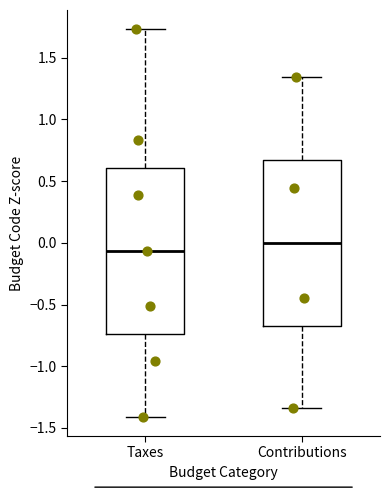

Reading left to right, transcribe this box plot: for each box, give where its median line is, the range the box spans, and where its two whiskers end, as read against the y-axis. The values are not printed on the chart, so give them approximately, as read against the axis.

Taxes: median -0.05, box -0.75 to 0.60, whiskers -1.40 to 1.75
Contributions: median 0.00, box -0.65 to 0.65, whiskers -1.35 to 1.35